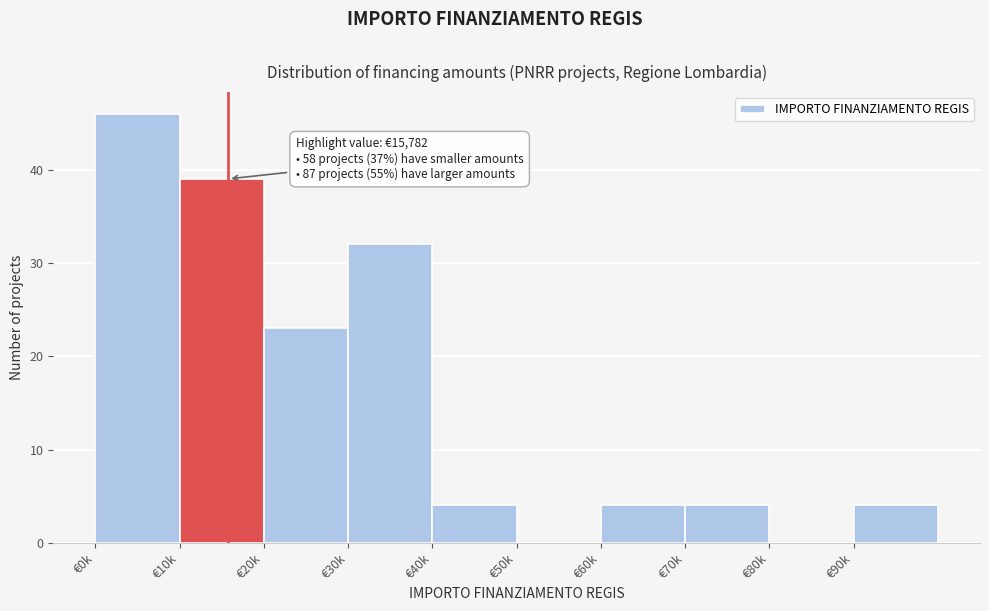

Reading left to right, list all the values displayed in this chart.

€0k=46	€10k=39	€20k=23	€30k=32	€40k=4	€50k=0	€60k=4	€70k=4	€80k=0	€90k=4